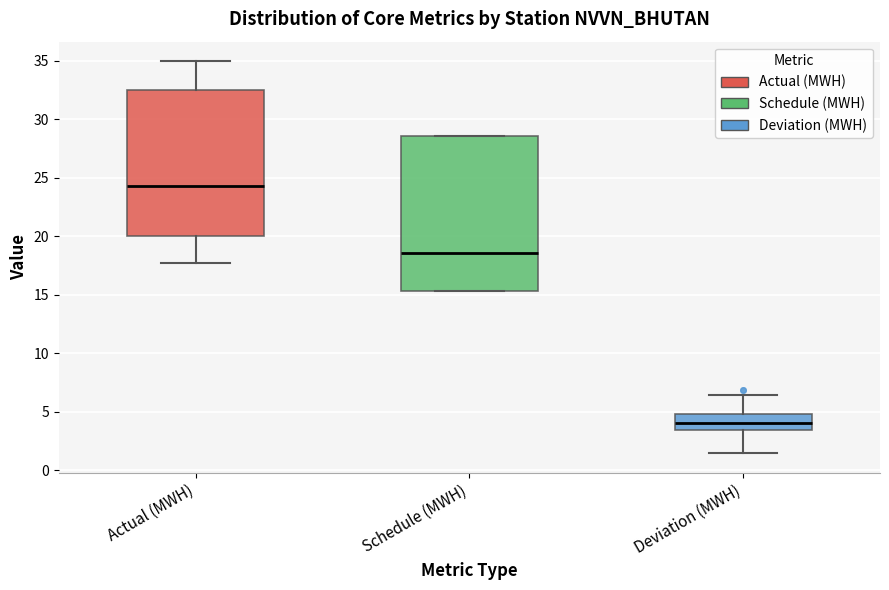

Which box has the lowest median line?

Deviation (MWH)